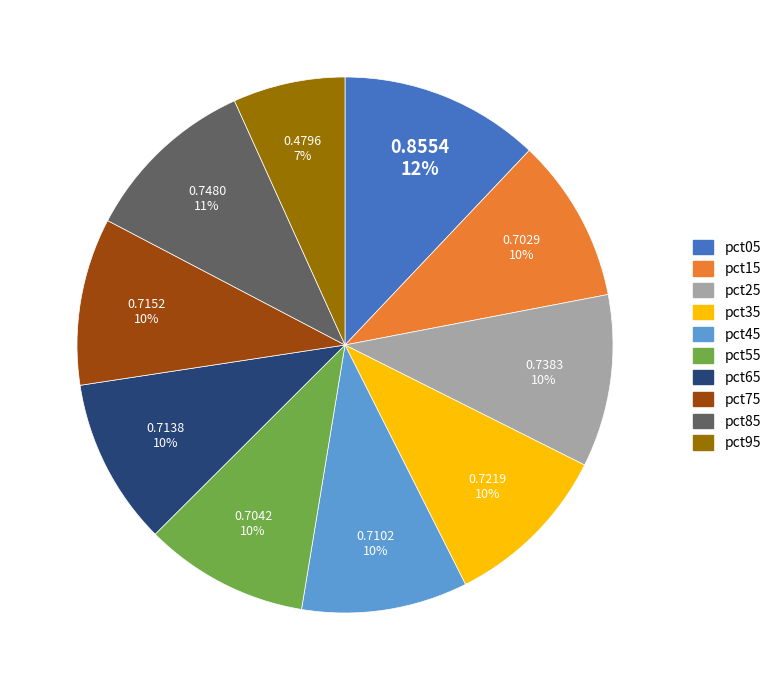

What percentage is the pct25 slice, to the nearest percent?

10%